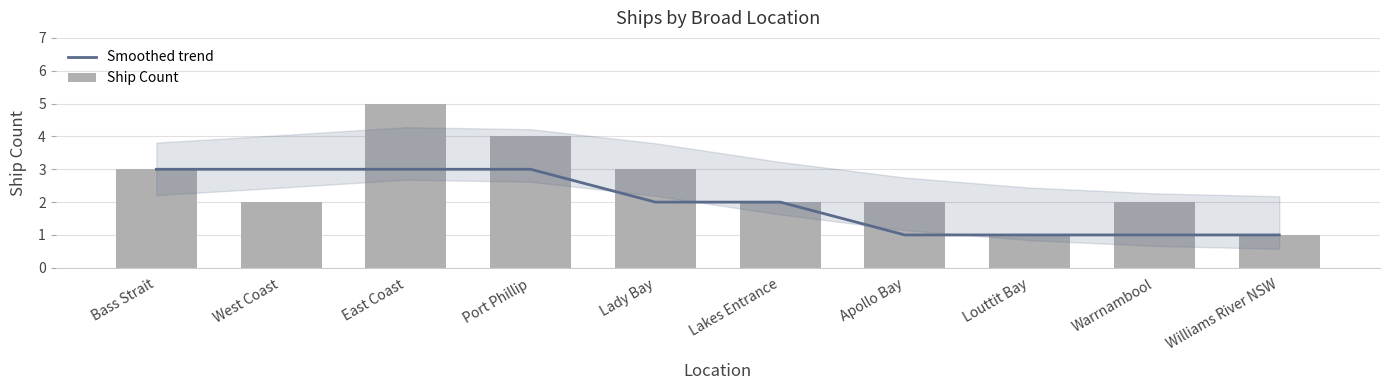

What are all the series names shown in the legend?

Smoothed trend, Ship Count